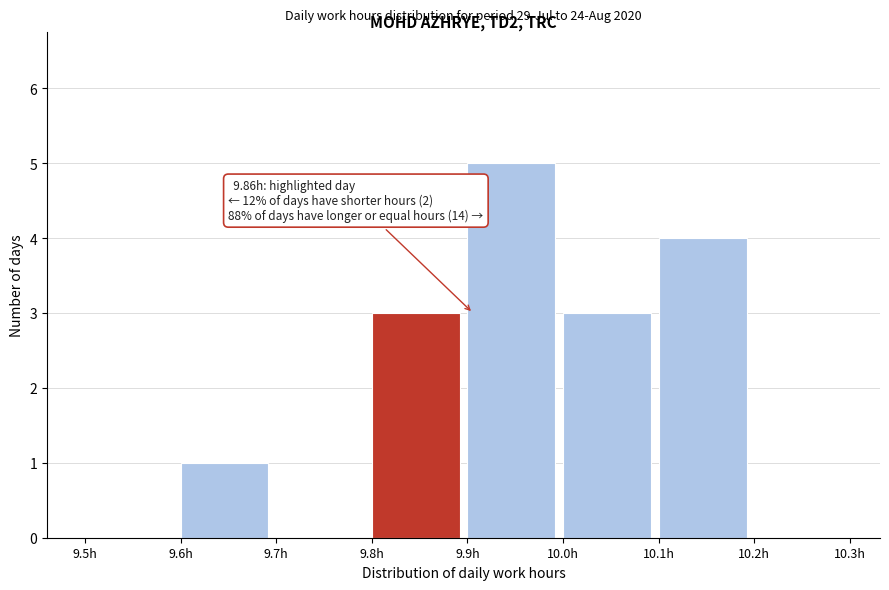

Which range on the x-axis has the tallest bar?

9.9 to 10.0